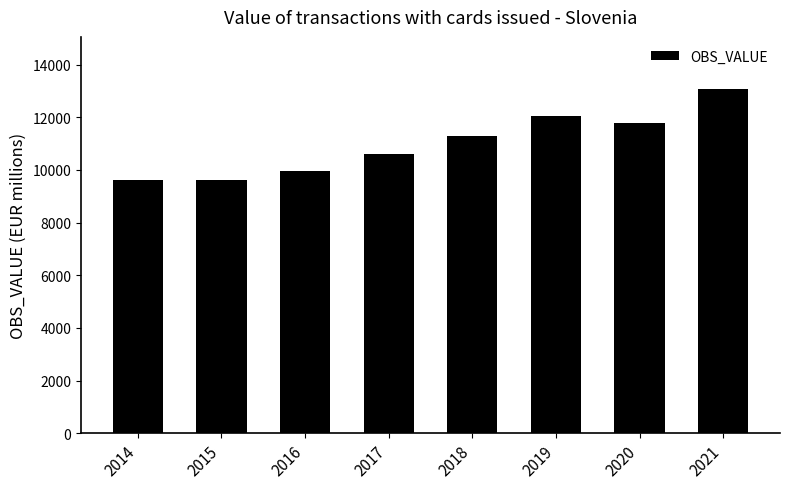

True or false: the data shows 11304.3 at 2018.

True